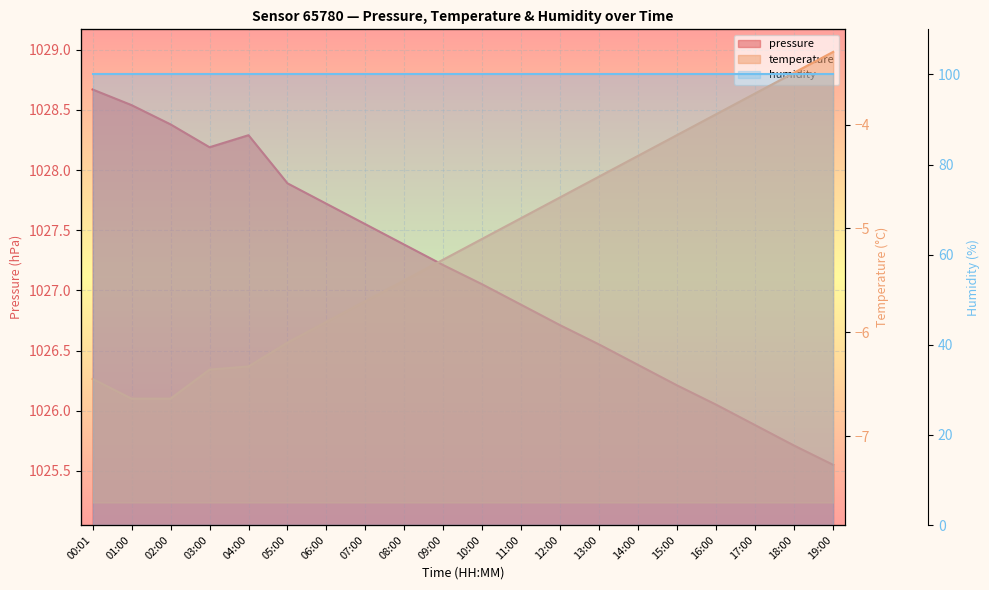

What is the label of the 17th point from the right?

03:00